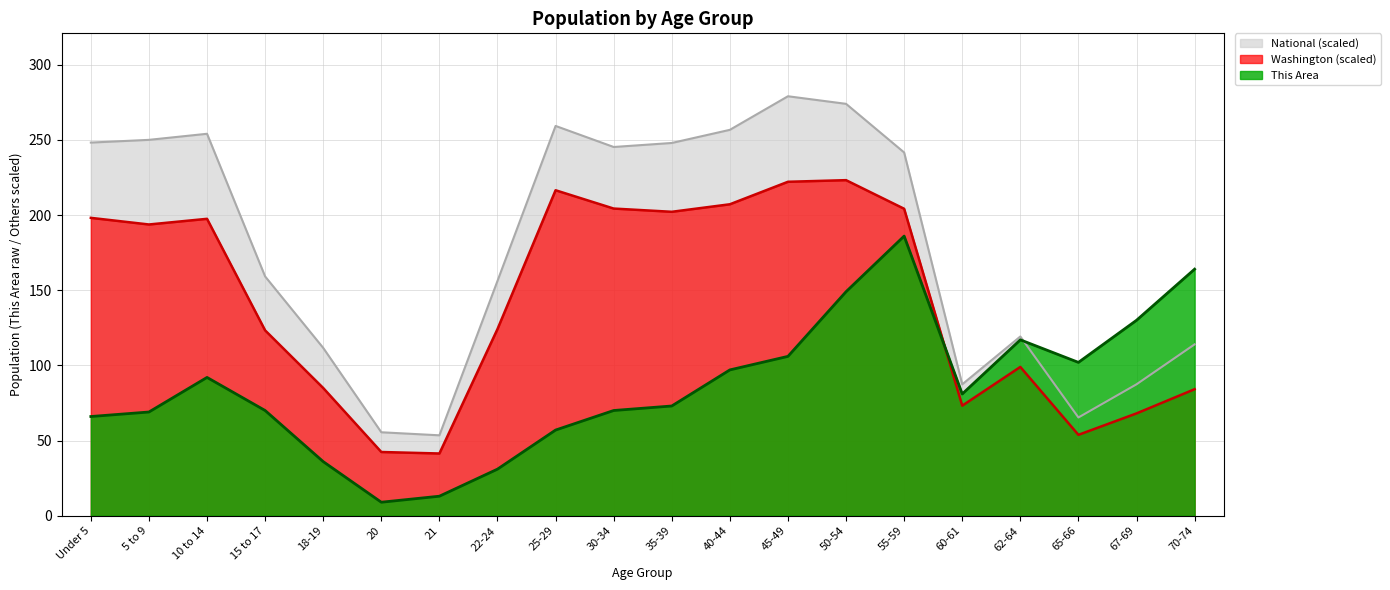

What is the smallest value displayed?

9.0